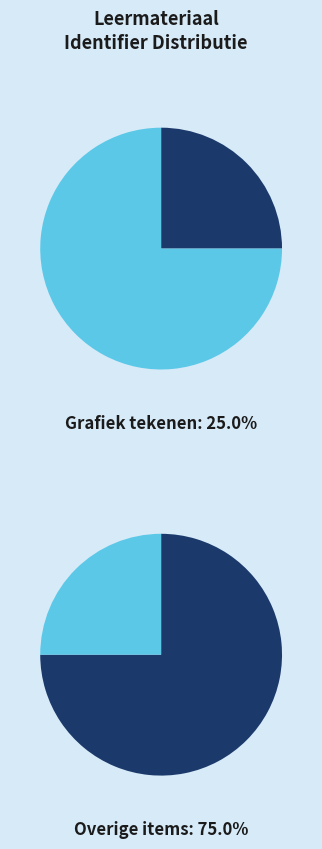

To the nearest percent, what portion does Grafiek tekenen represent?

25%